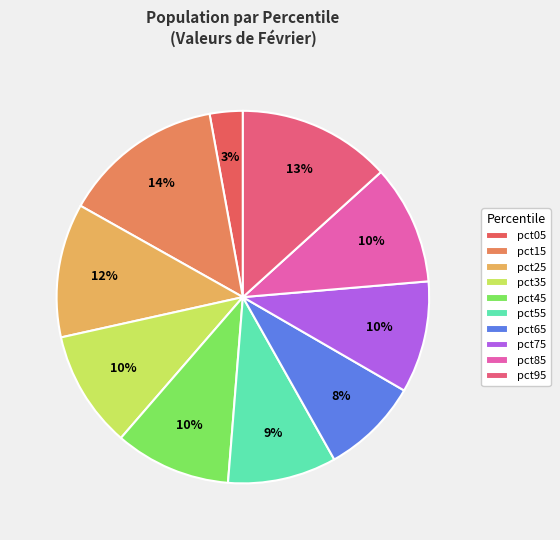

How many segments does this pie chart have?

10